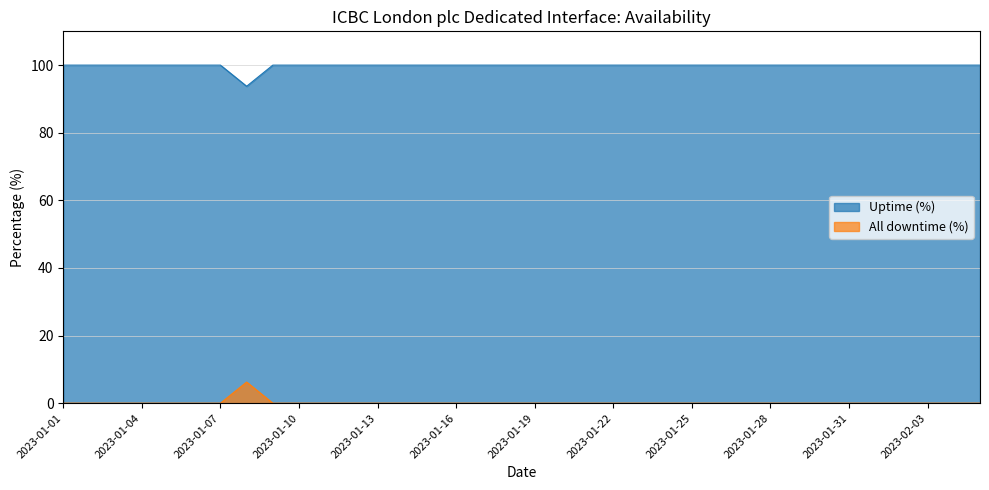

Reading left to right, extract all data points from this chart.

Uptime (%): 2023-01-01=100.0	2023-01-02=100.0	2023-01-03=100.0	2023-01-04=100.0	2023-01-05=100.0	2023-01-06=100.0	2023-01-07=100.0	2023-01-08=93.8	2023-01-09=100.0	2023-01-10=100.0	2023-01-11=100.0	2023-01-12=100.0	2023-01-13=100.0	2023-01-14=100.0	2023-01-15=100.0	2023-01-16=100.0	2023-01-17=100.0	2023-01-18=100.0	2023-01-19=100.0	2023-01-20=100.0	2023-01-21=100.0	2023-01-22=100.0	2023-01-23=100.0	2023-01-24=100.0	2023-01-25=100.0	2023-01-26=100.0	2023-01-27=100.0	2023-01-28=100.0	2023-01-29=100.0	2023-01-30=100.0	2023-01-31=100.0	2023-02-01=100.0	2023-02-02=100.0	2023-02-03=100.0	2023-02-04=100.0	2023-02-05=100.0
All downtime (%): 2023-01-01=0.0	2023-01-02=0.0	2023-01-03=0.0	2023-01-04=0.0	2023-01-05=0.0	2023-01-06=0.0	2023-01-07=0.0	2023-01-08=6.2	2023-01-09=0.0	2023-01-10=0.0	2023-01-11=0.0	2023-01-12=0.0	2023-01-13=0.0	2023-01-14=0.0	2023-01-15=0.0	2023-01-16=0.0	2023-01-17=0.0	2023-01-18=0.0	2023-01-19=0.0	2023-01-20=0.0	2023-01-21=0.0	2023-01-22=0.0	2023-01-23=0.0	2023-01-24=0.0	2023-01-25=0.0	2023-01-26=0.0	2023-01-27=0.0	2023-01-28=0.0	2023-01-29=0.0	2023-01-30=0.0	2023-01-31=0.0	2023-02-01=0.0	2023-02-02=0.0	2023-02-03=0.0	2023-02-04=0.0	2023-02-05=0.0